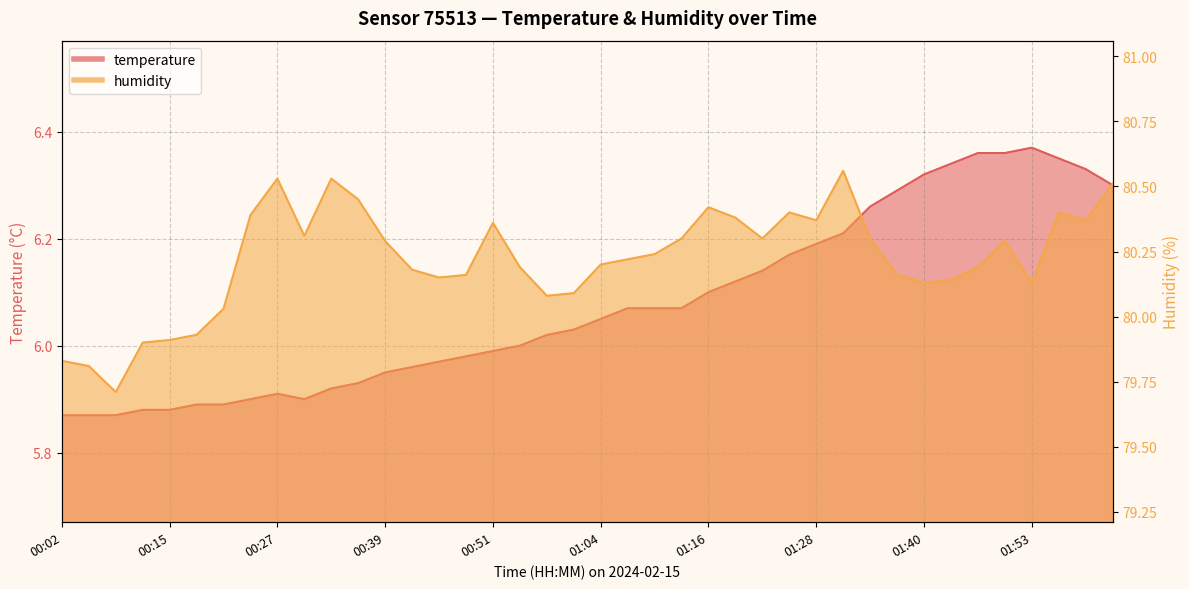

Rank the series at 01:31 from lowest to highest value.

temperature, humidity